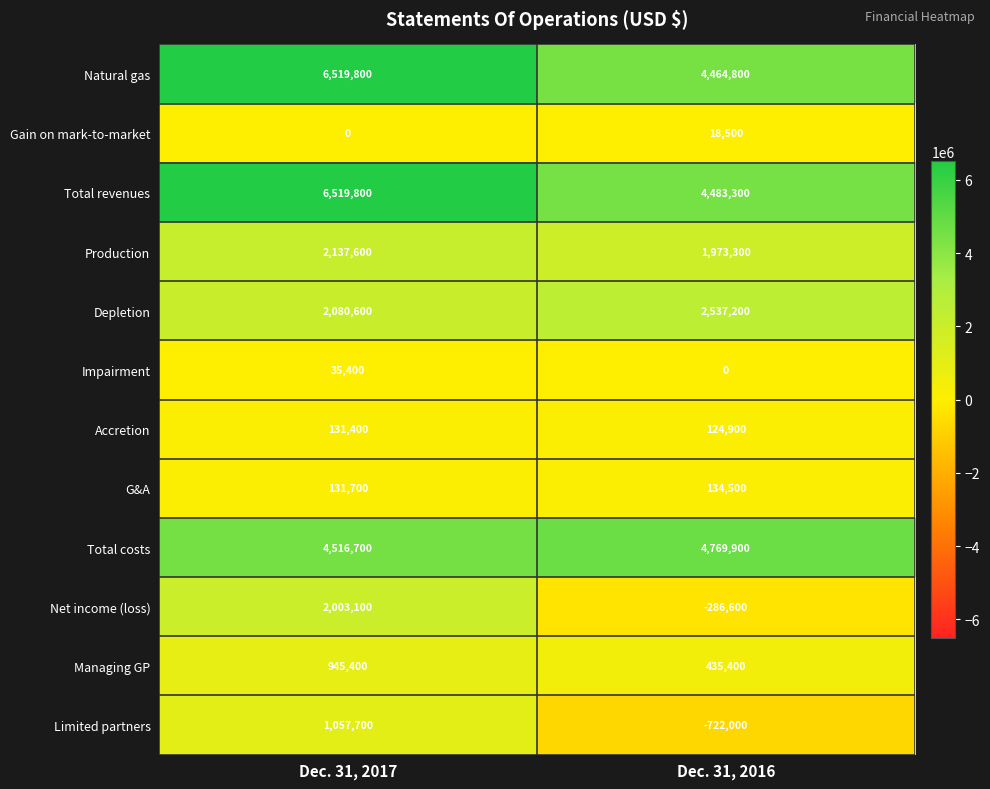

At which category is the sum across all series the highest?

Dec. 31, 2017